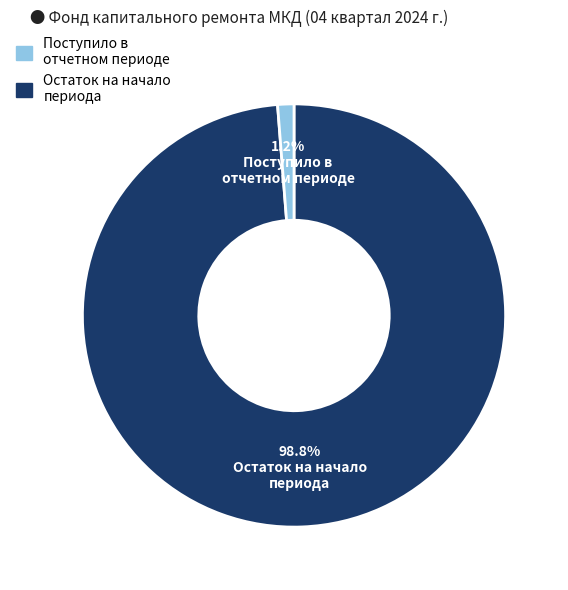

Does any single category account for the majority?

Yes